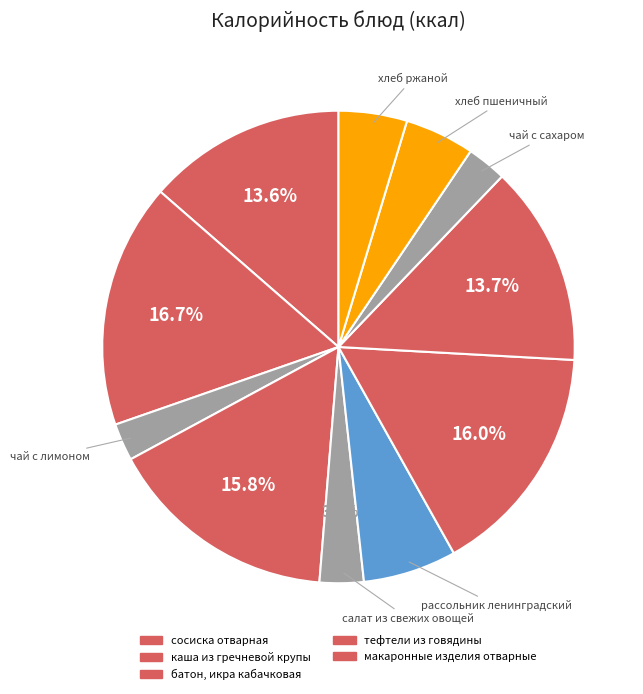

Which category has the biggest portion of the pie?

каша из гречневой крупы